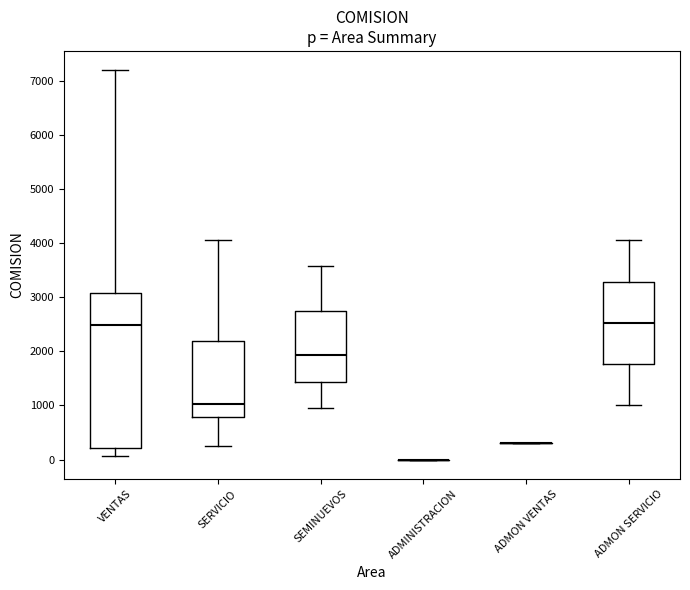

Reading left to right, transcribe this box plot: for each box, give where its median line is, the range the box spans, and where its two whiskers end, as read against the y-axis. The values are not printed on the chart, so give them approximately, as read against the axis.

VENTAS: median 2500, box 200 to 3100, whiskers 100 to 7200
SERVICIO: median 1000, box 800 to 2200, whiskers 200 to 4100
SEMINUEVOS: median 1900, box 1400 to 2800, whiskers 1000 to 3600
ADMINISTRACION: box collapsed to a line at 0, whiskers 0 to 0
ADMON VENTAS: box collapsed to a line at 300, whiskers 300 to 300
ADMON SERVICIO: median 2500, box 1800 to 3300, whiskers 1000 to 4100